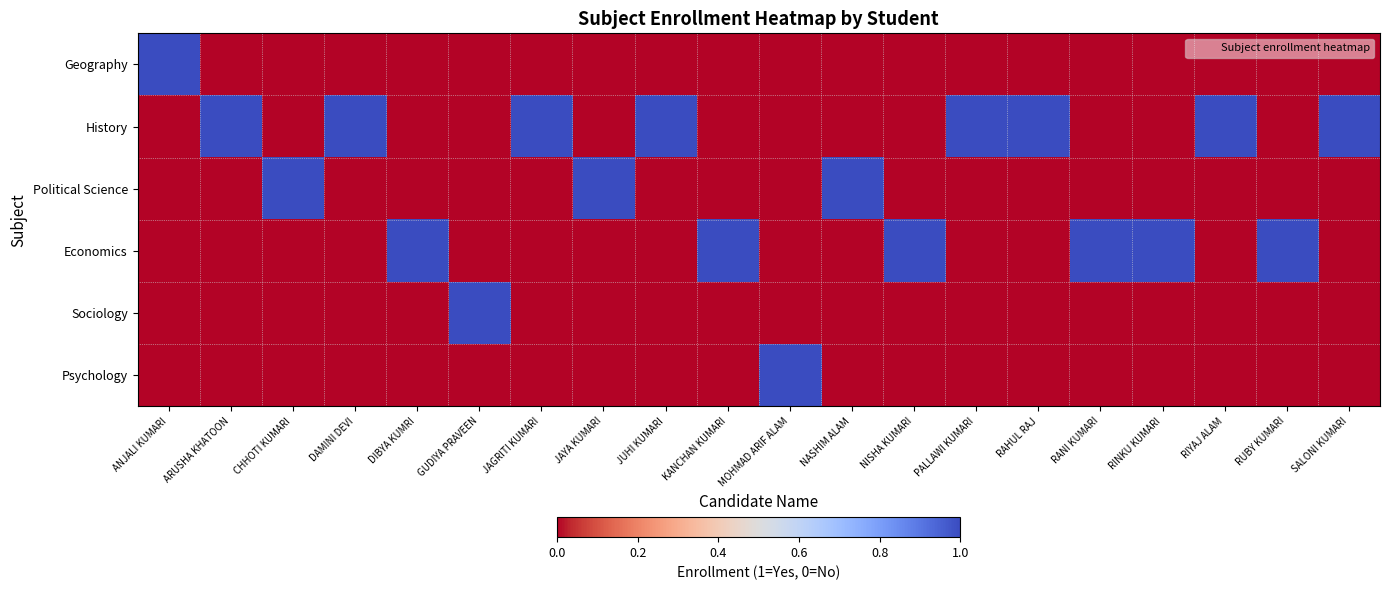

What is the total value across all series at NASHIM ALAM?

1